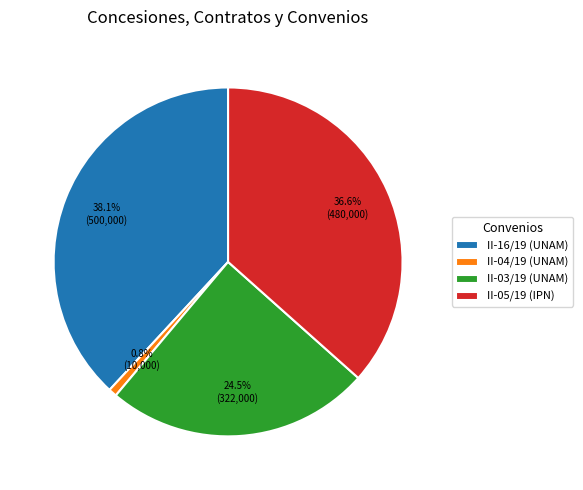

To the nearest percent, what is the difference between the largest and smallest slice percentages?

37%